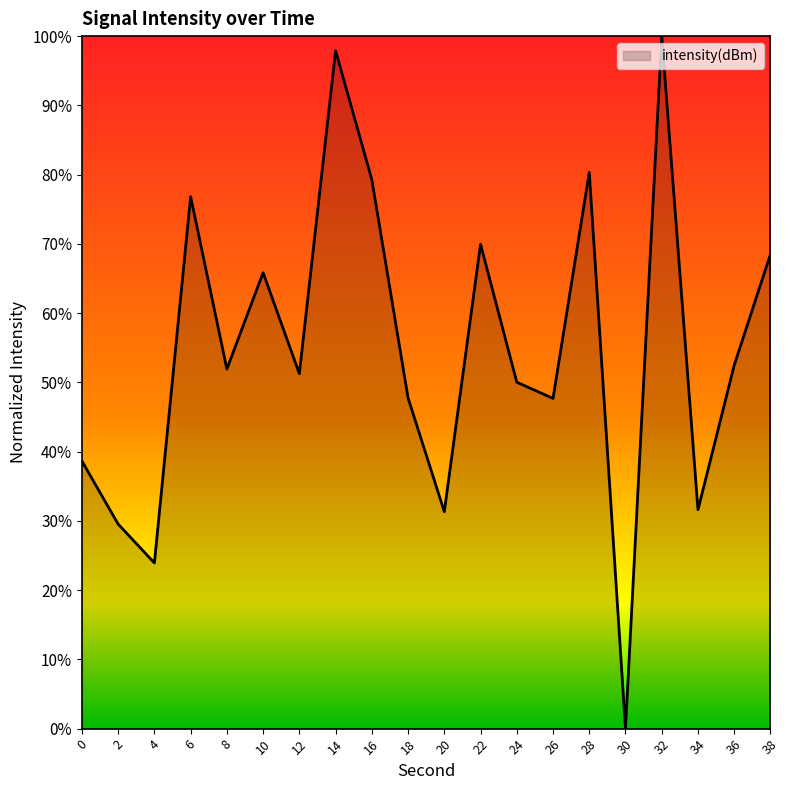

The chart shows a value of 69.9 at 22. True or false?

True